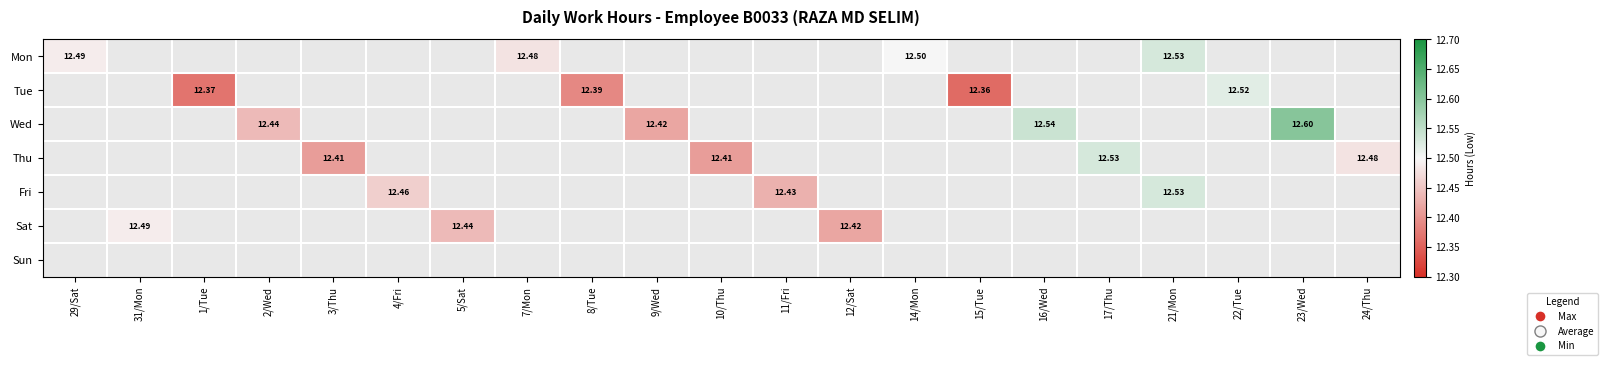

Which category has the highest value across all series?

23/Wed